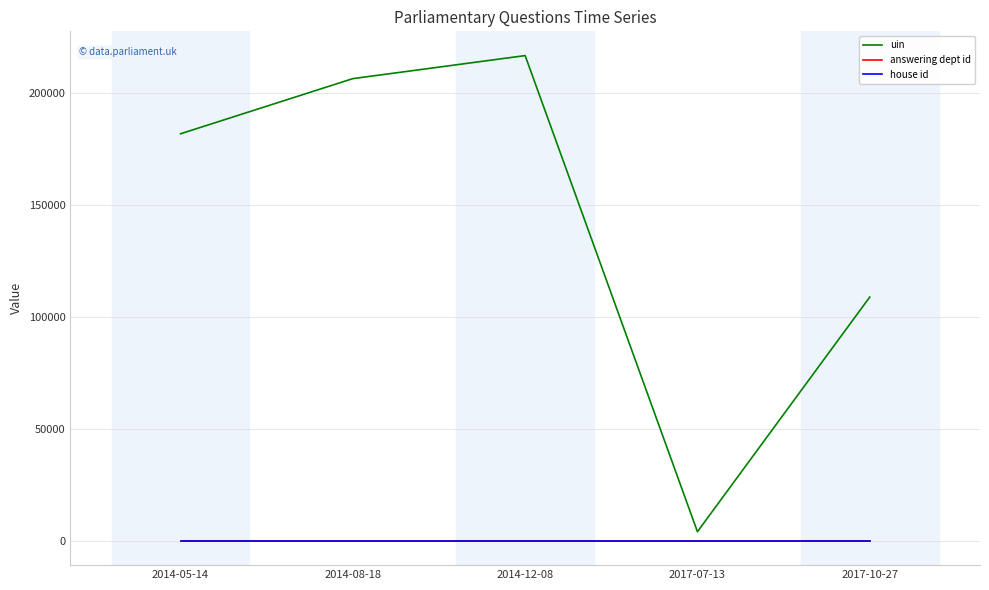

What is the approximate value of house id at 2017-07-13?

1